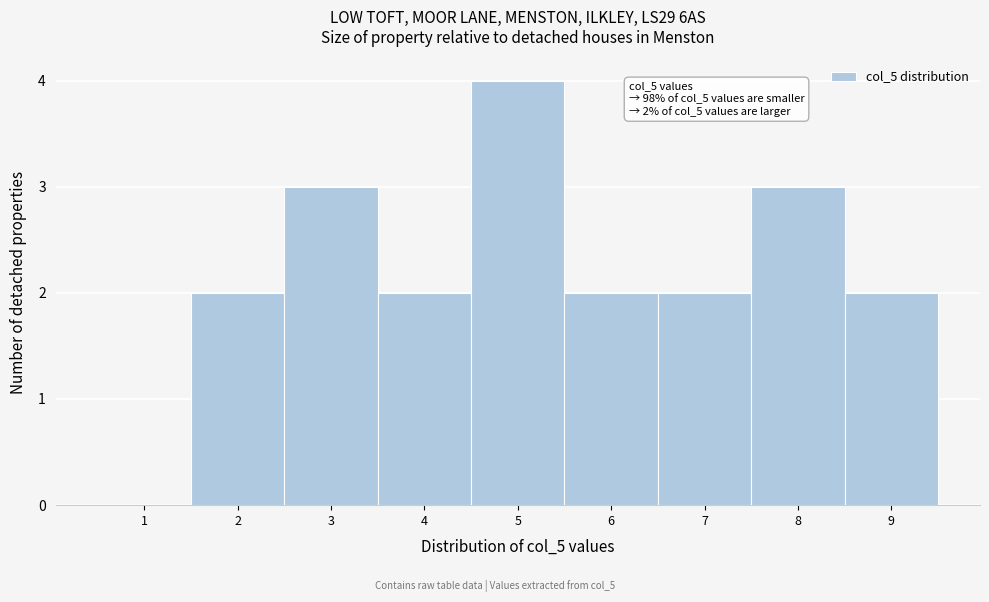

Which range on the x-axis has the tallest bar?

4.5 to 5.5